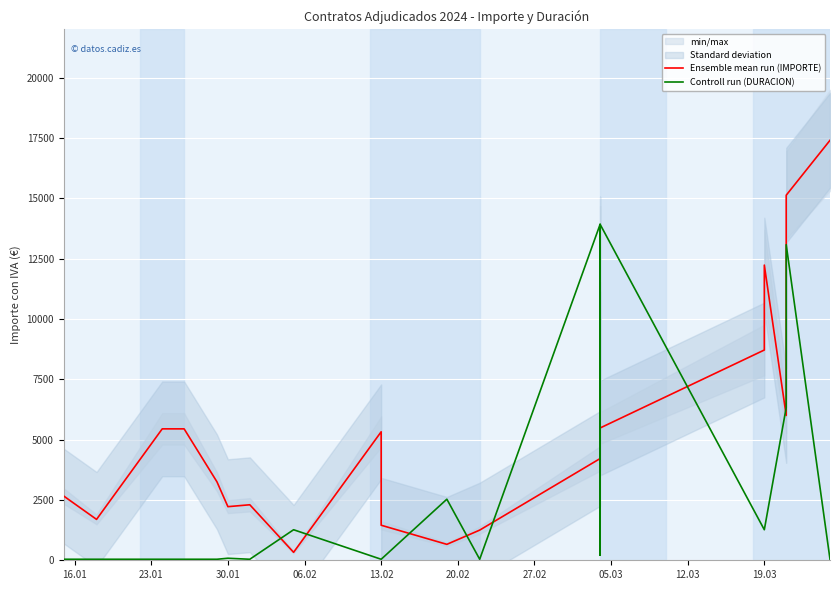

Count the number of data series in this chart.

2